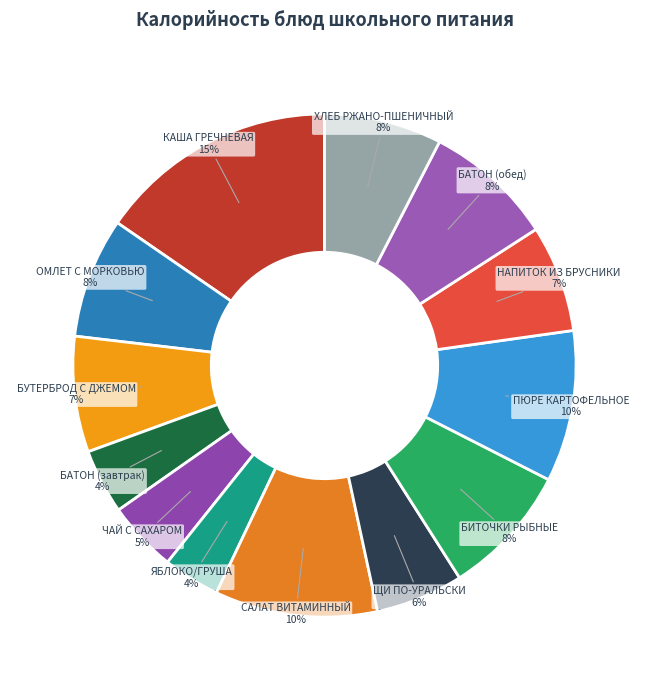

Between НАПИТОК ИЗ БРУСНИКИ and ЩИ ПО-УРАЛЬСКИ, which is larger?

НАПИТОК ИЗ БРУСНИКИ